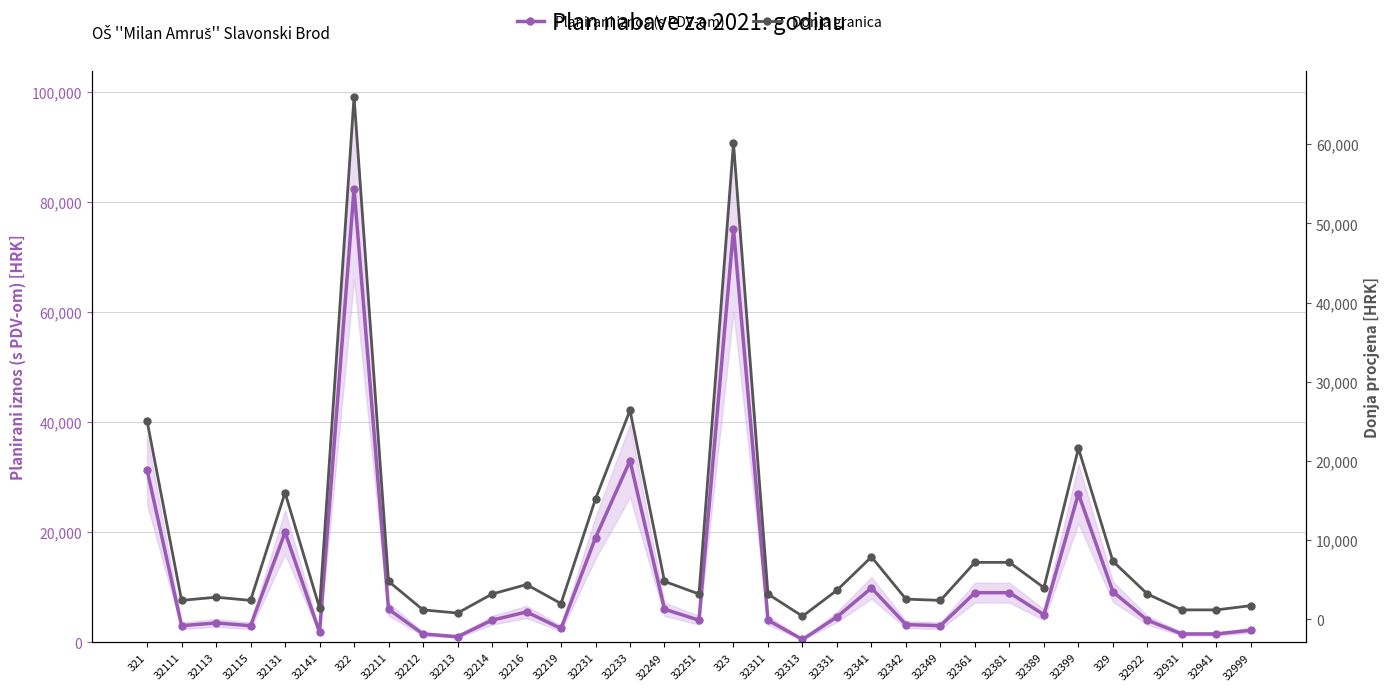

What are all the series names shown in the legend?

Planirani iznos (s PDV-om), Donja granica